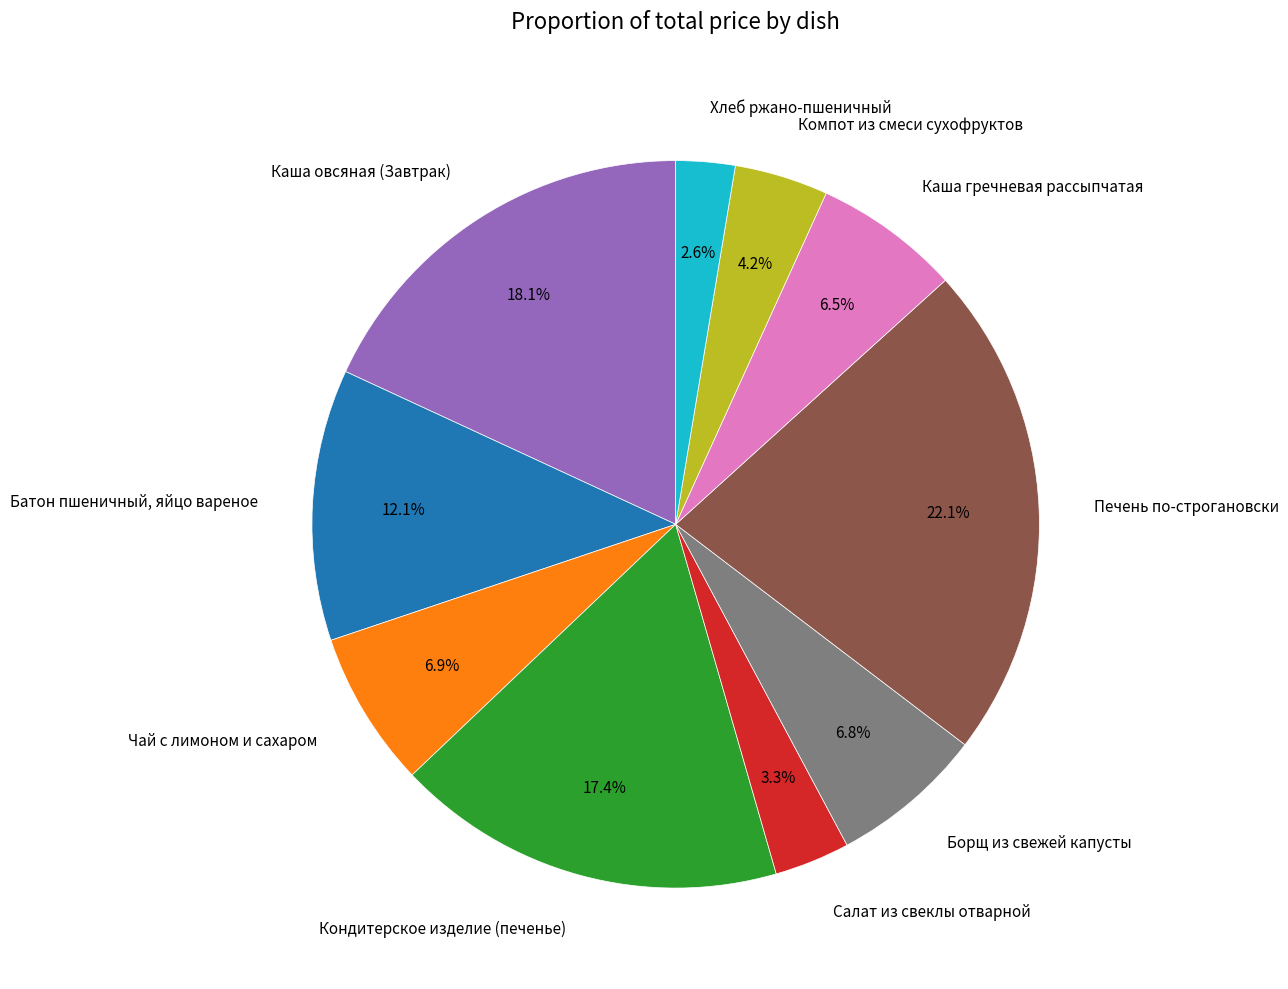

Is there any slice that represents more than half of the pie?

No